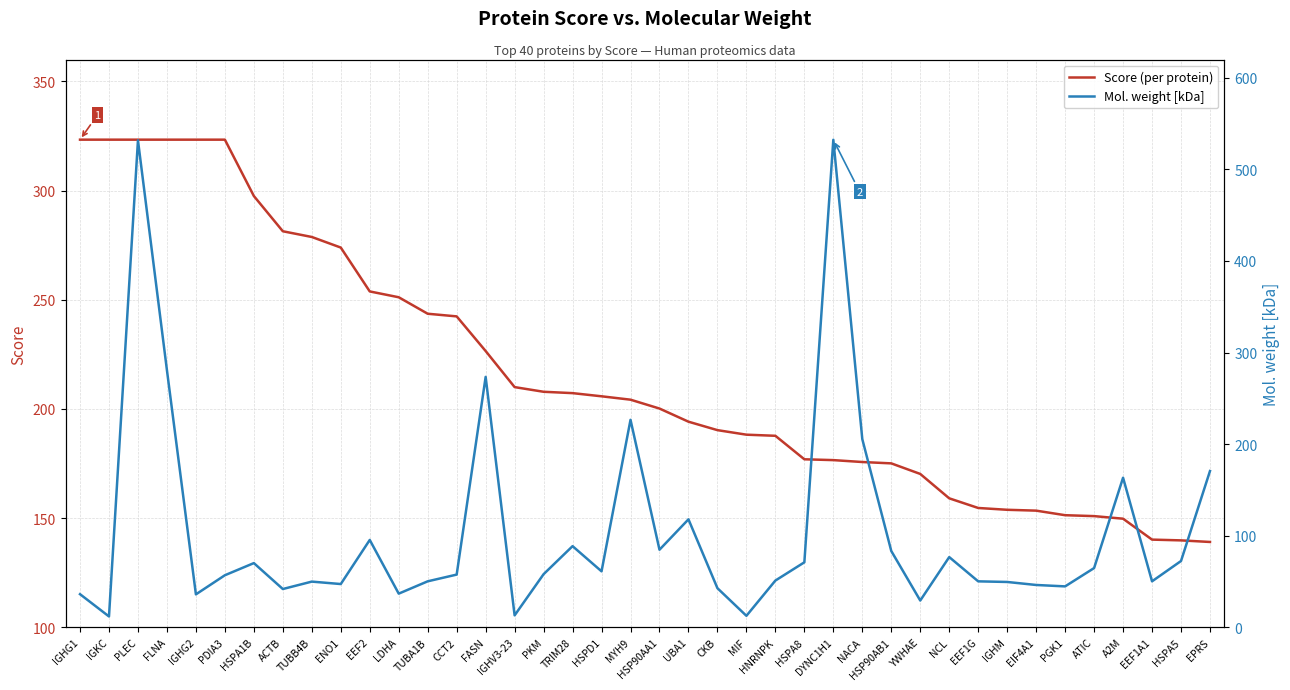

Reading left to right, list all the values displayed in this chart.

Score (per protein): 323.3	323.3	323.3	323.3	323.3	323.3	297.5	281.4	278.7	273.9	253.8	251.1	243.6	242.4	226.5	210.0	207.8	207.2	205.8	204.2	200.2	194.1	190.3	188.2	187.7	176.9	176.5	175.7	175.1	170.2	159.0	154.6	153.8	153.4	151.3	150.9	149.7	140.1	139.8	139.1
Mol. weight [kDa]: 36.1	11.8	531.8	280.7	35.9	56.8	70.1	41.7	49.8	47.2	95.3	36.7	50.2	57.5	273.4	13.0	57.9	88.5	61.1	226.5	84.7	117.8	42.6	12.5	51.0	70.9	532.4	205.4	83.3	29.2	76.6	50.1	49.4	46.2	44.6	64.6	163.3	50.1	72.3	170.6